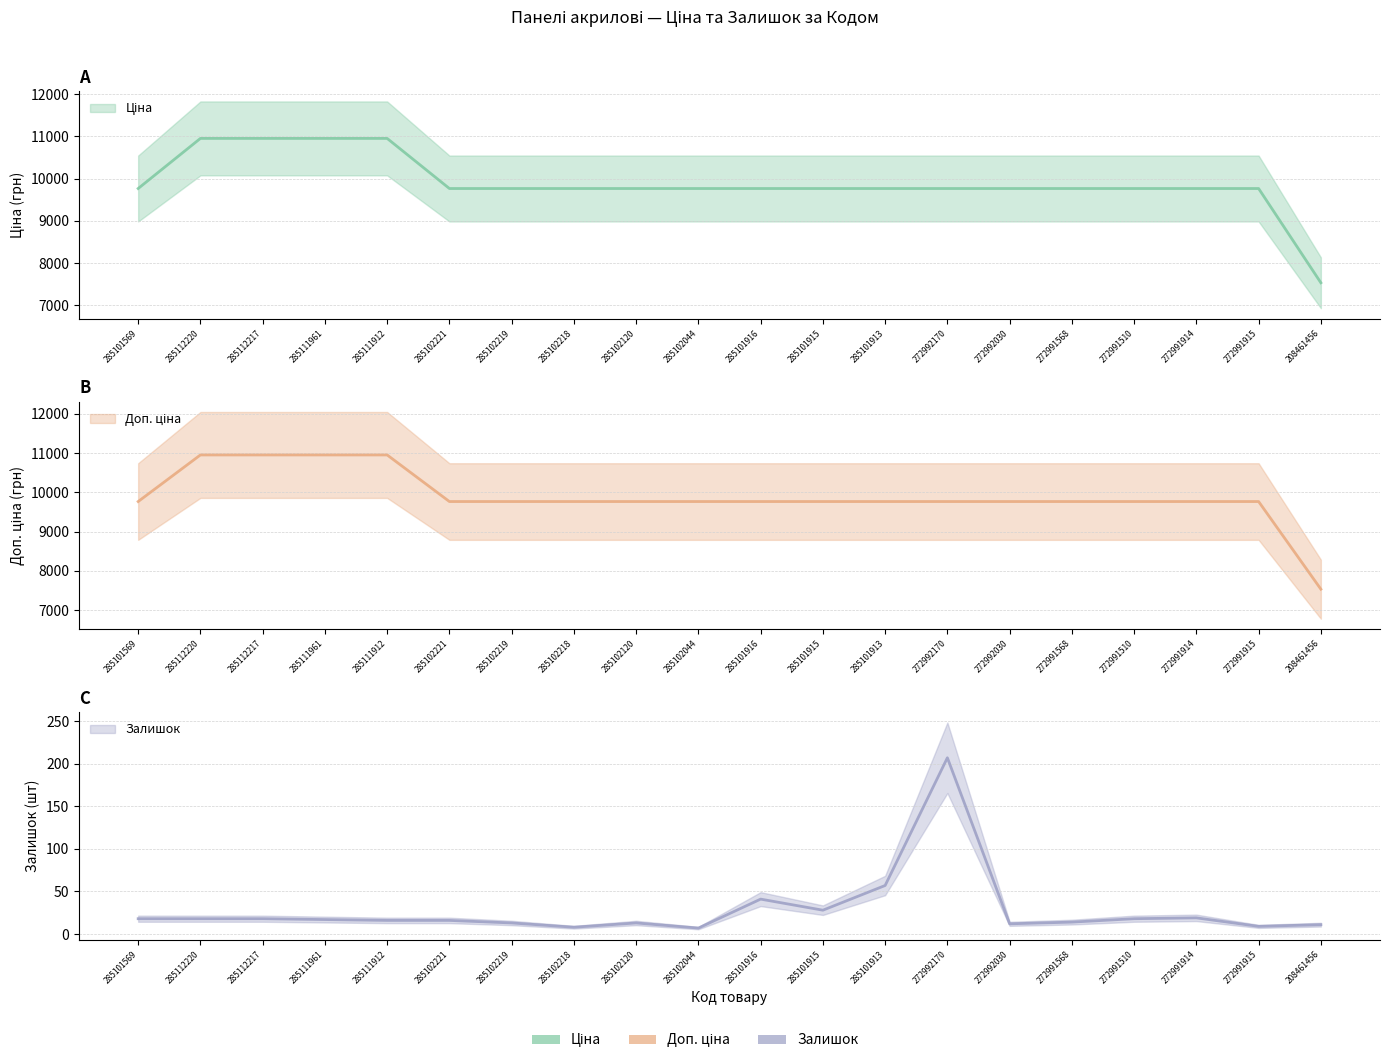

True or false: Залишок and Доп. ціна cross at least once.

False